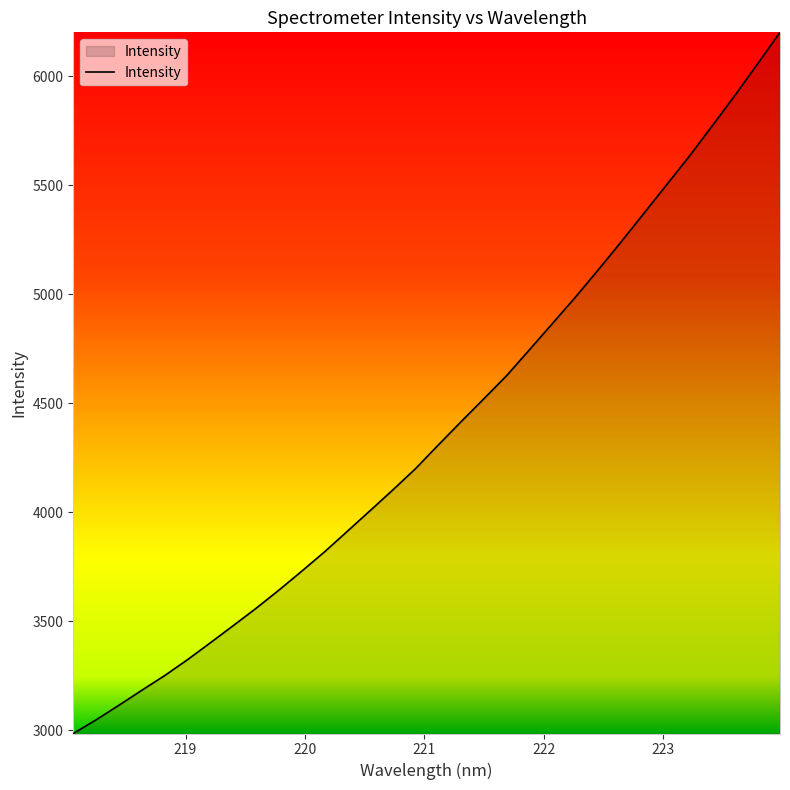

What is the greatest value displayed?

6202.7